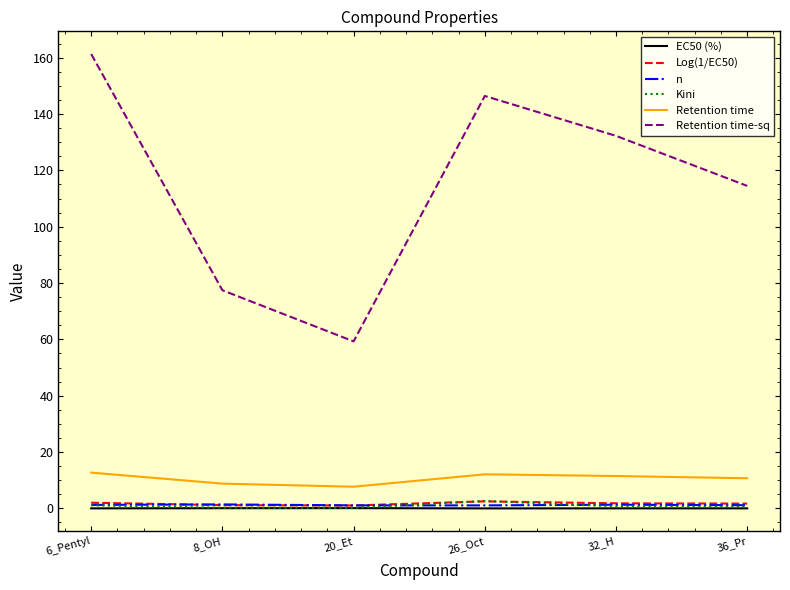

What position from the right is 6_Pentyl?

6